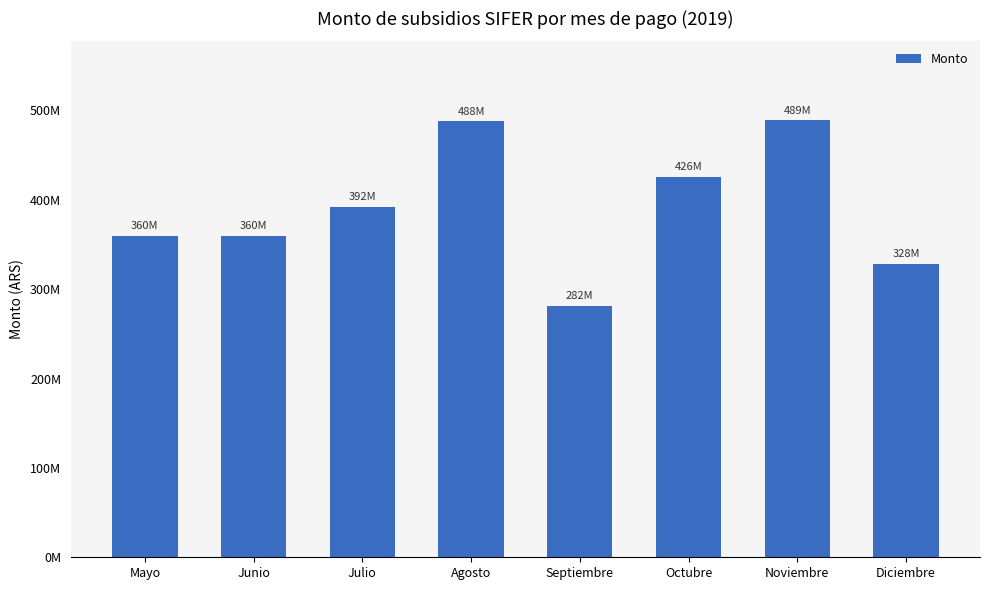

At which label does the data first exceed 392299727?

Julio